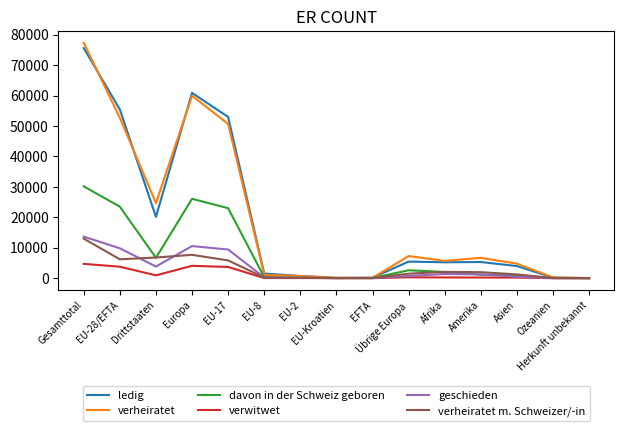

The value of ledig at Gesamttotal is 36395. True or false?

False